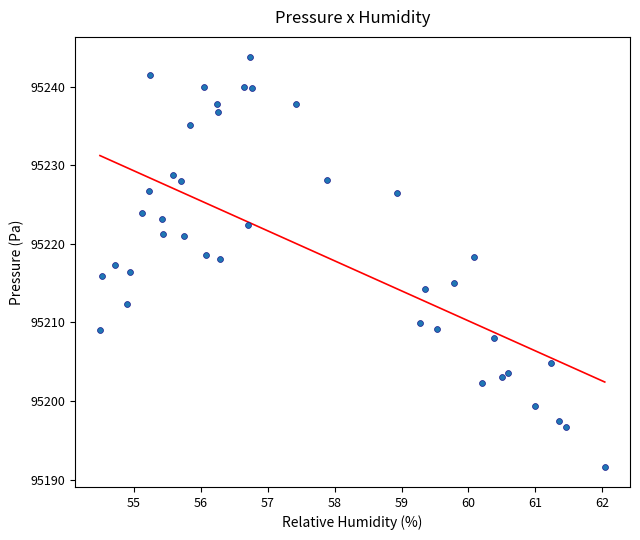

What is the range of Y values (max minus min)?

52.1